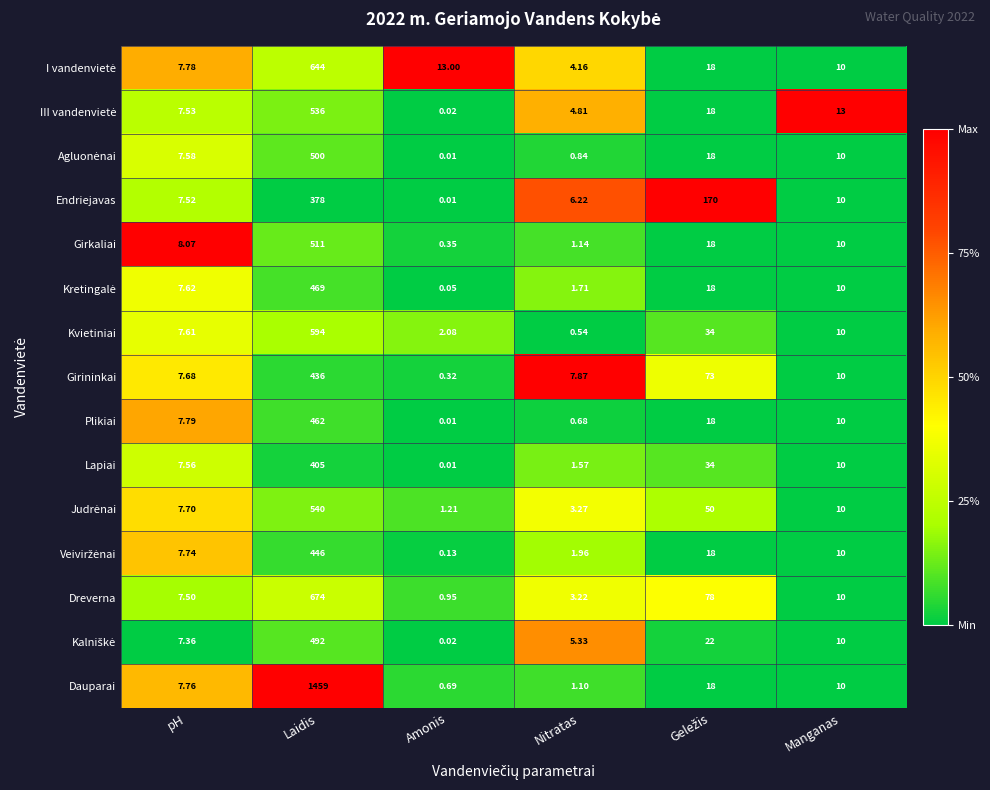

Which label corresponds to the smallest value in the chart?

Amonis